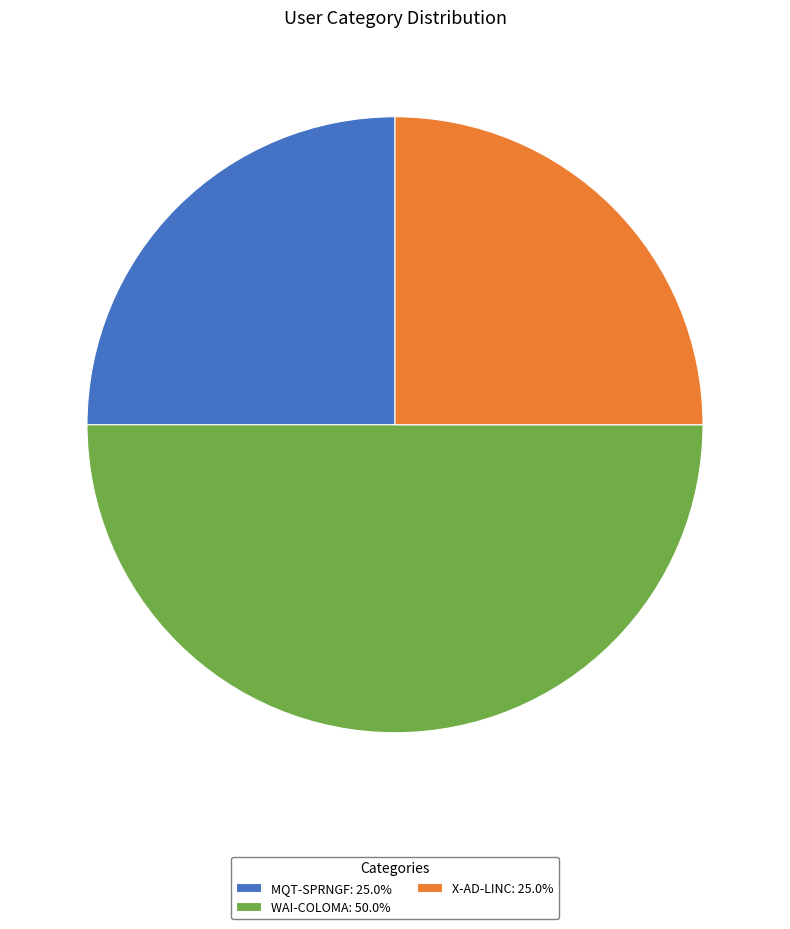

How many slices are in this pie chart?

3